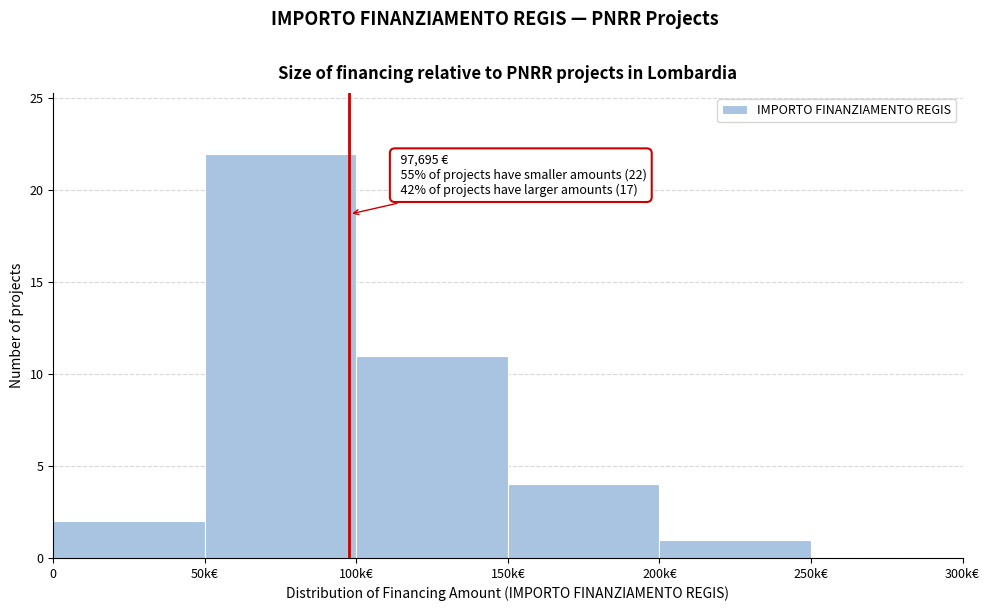

Reading left to right, what are all the values shown in this chart?

0=2	50k€=22	100k€=11	150k€=4	200k€=1	250k€=0